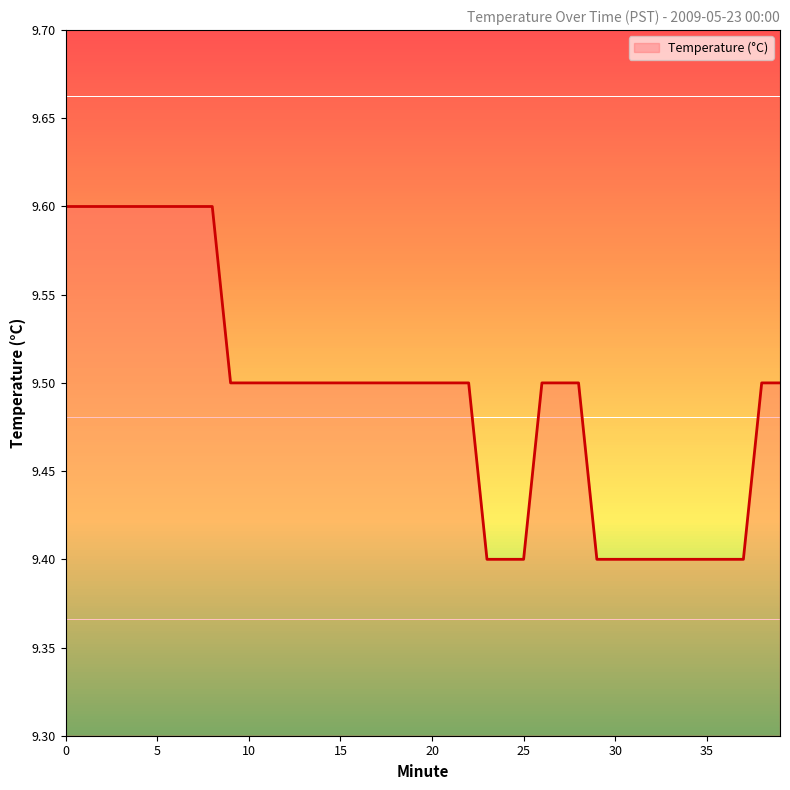

What is the smallest value displayed?

9.4